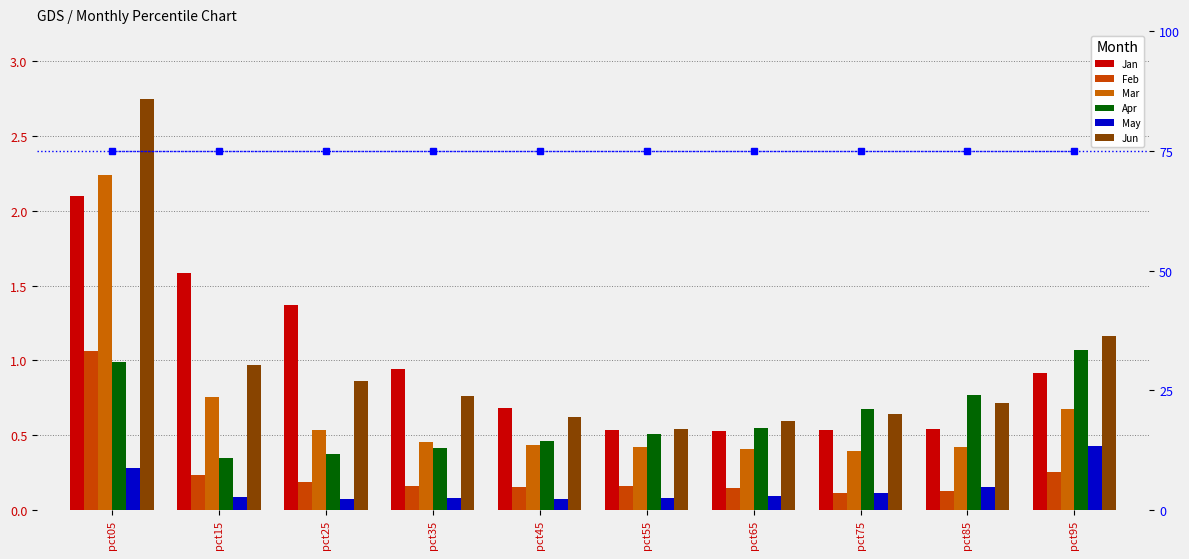

Is it true that Jan equals 0.3 at pct75?

False